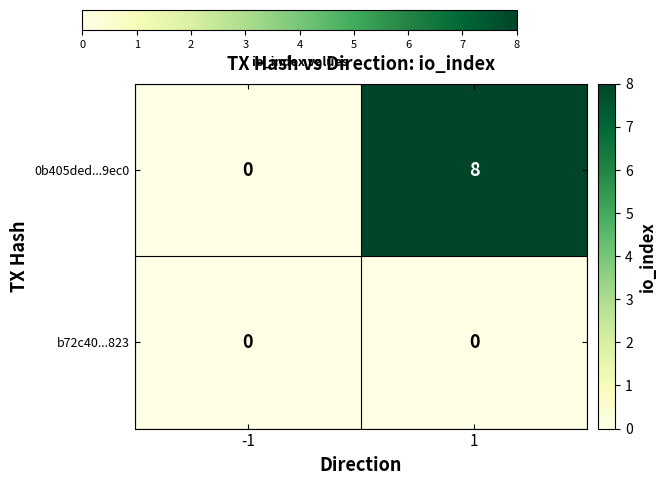

Count the number of categories in the chart.

2